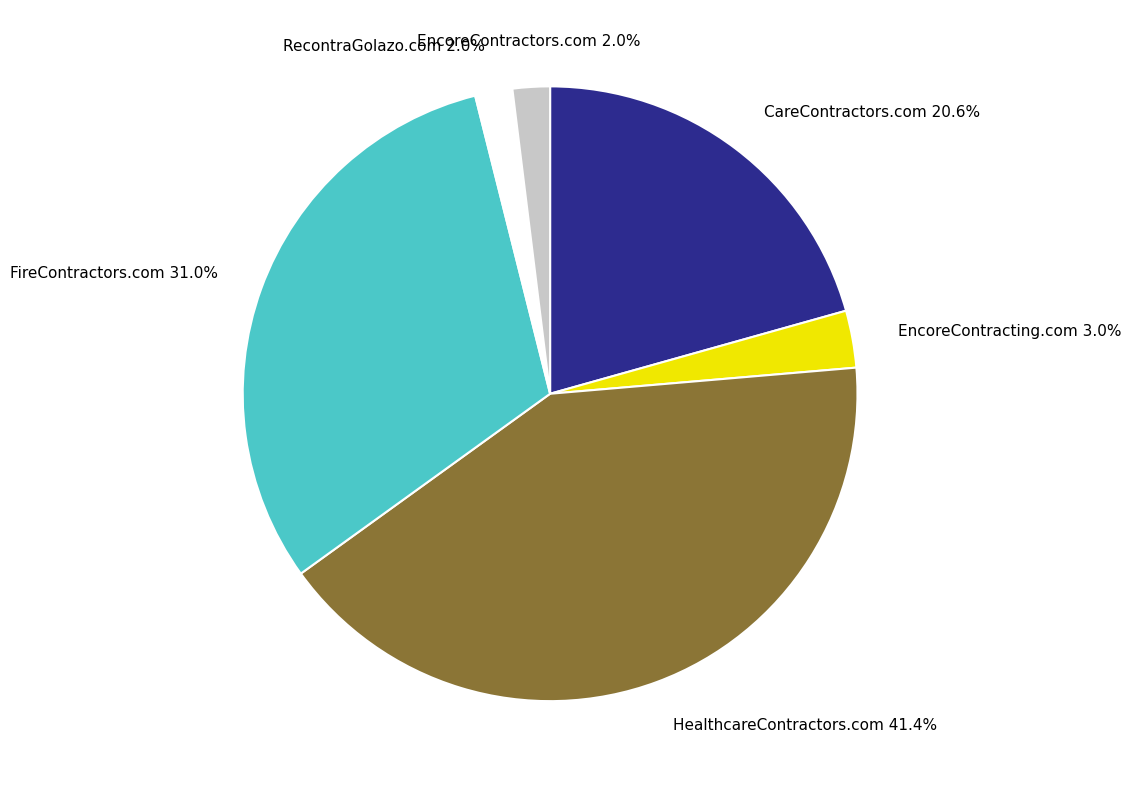

How many slices are in this pie chart?

6